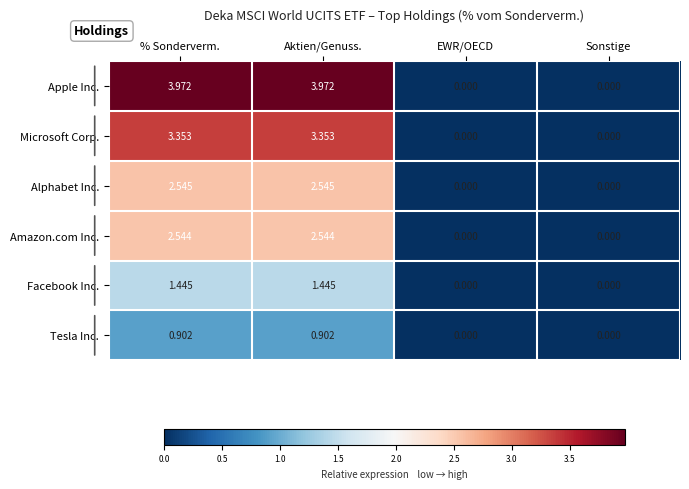

List the series in order of their peak value, lowest first.

Tesla Inc., Facebook Inc., Amazon.com Inc., Alphabet Inc., Microsoft Corp., Apple Inc.